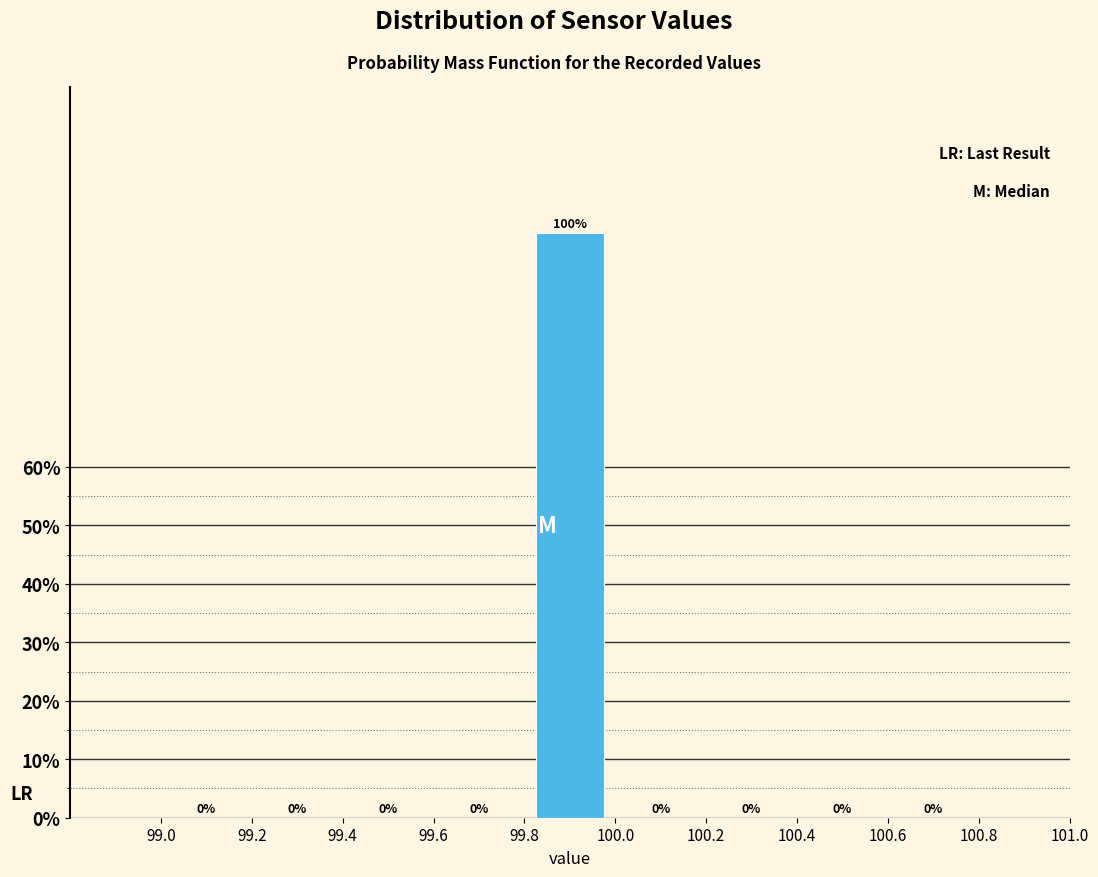

What is the height of the bar covering 99.8 to 100.0 on the x-axis?

100